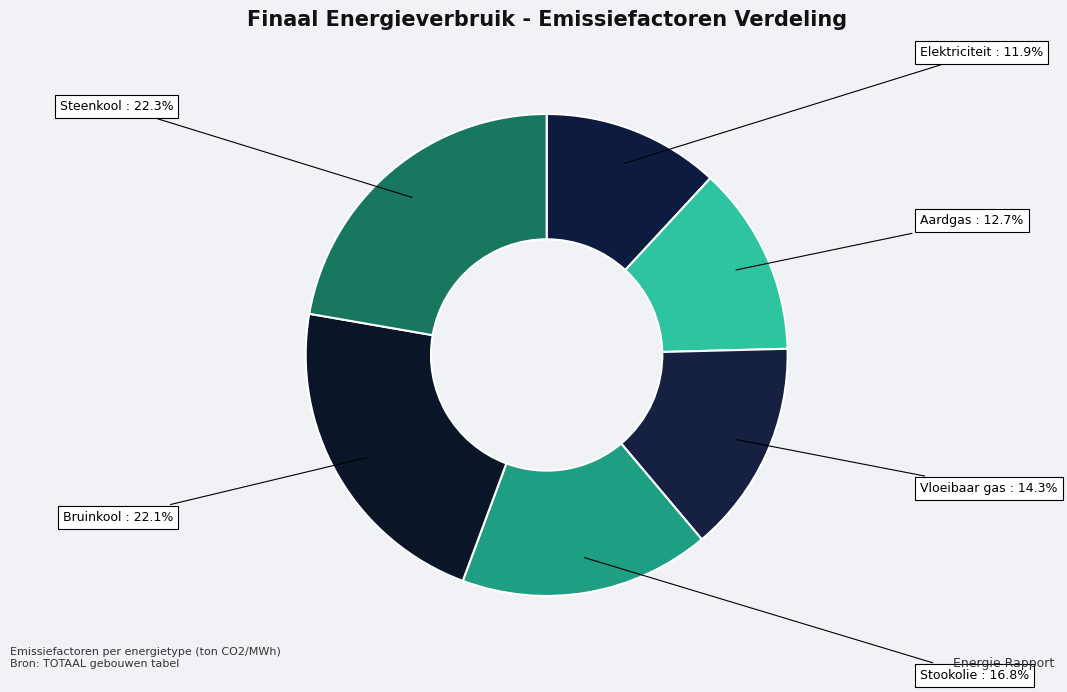

Count the number of slices in the pie.

6